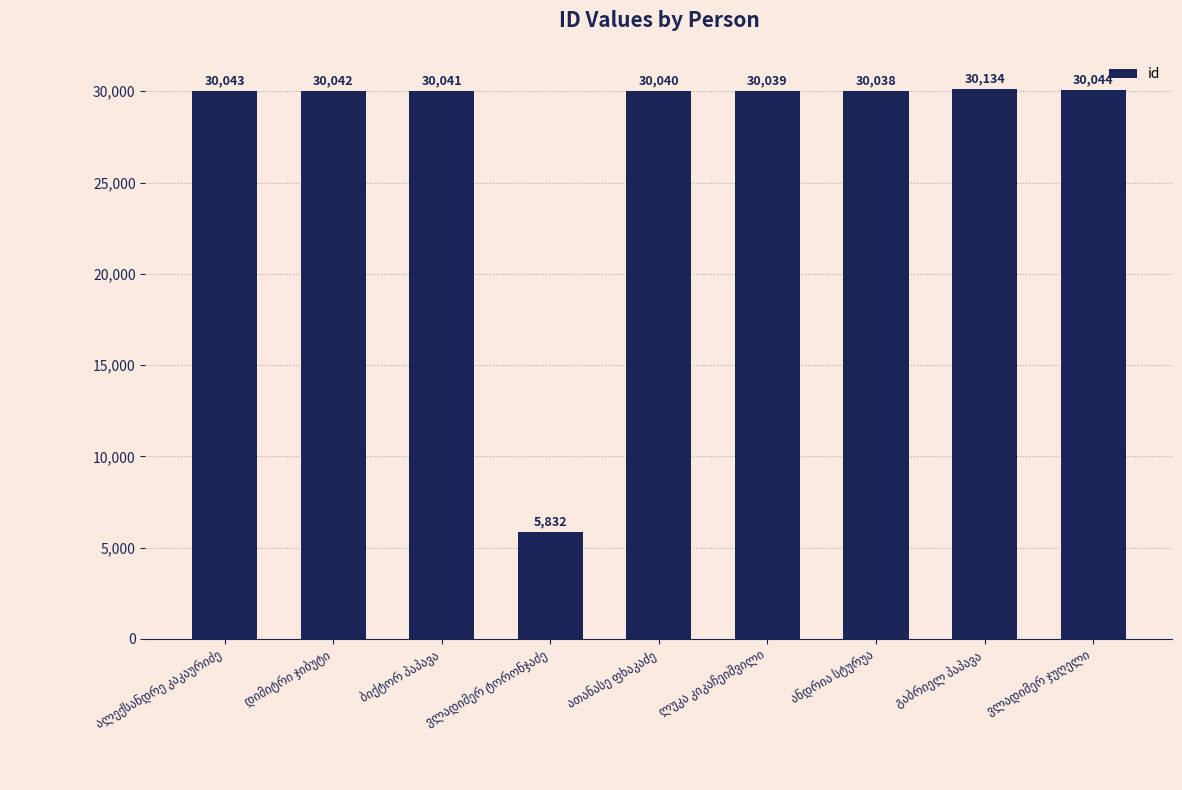

What is the value of the 5th bar from the left?

30040